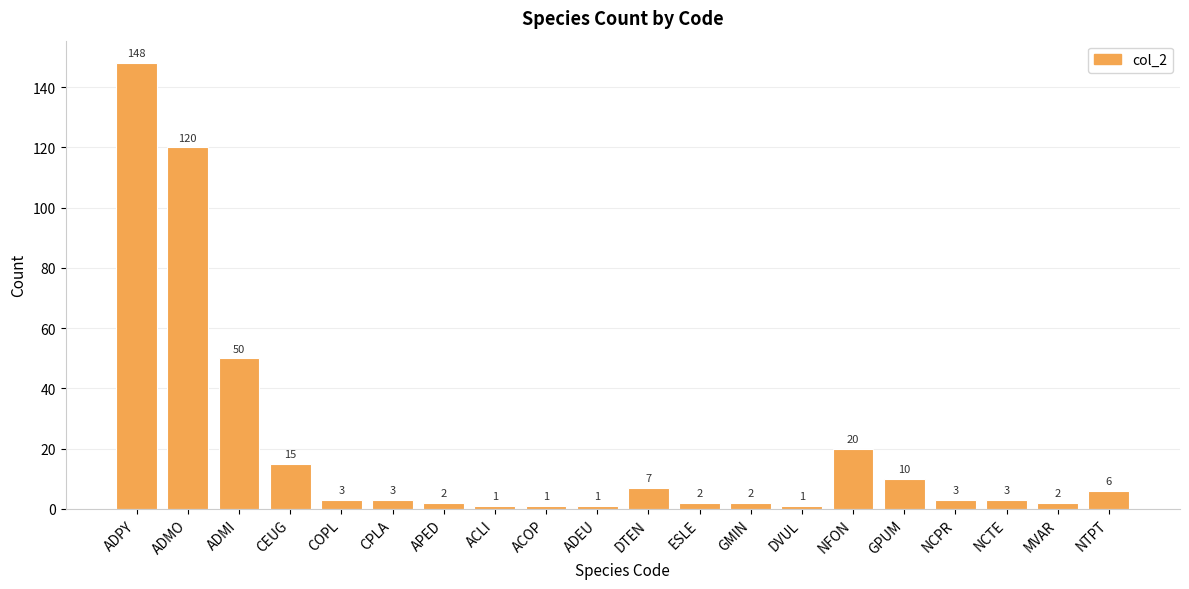

What is the maximum value shown in the chart?

148